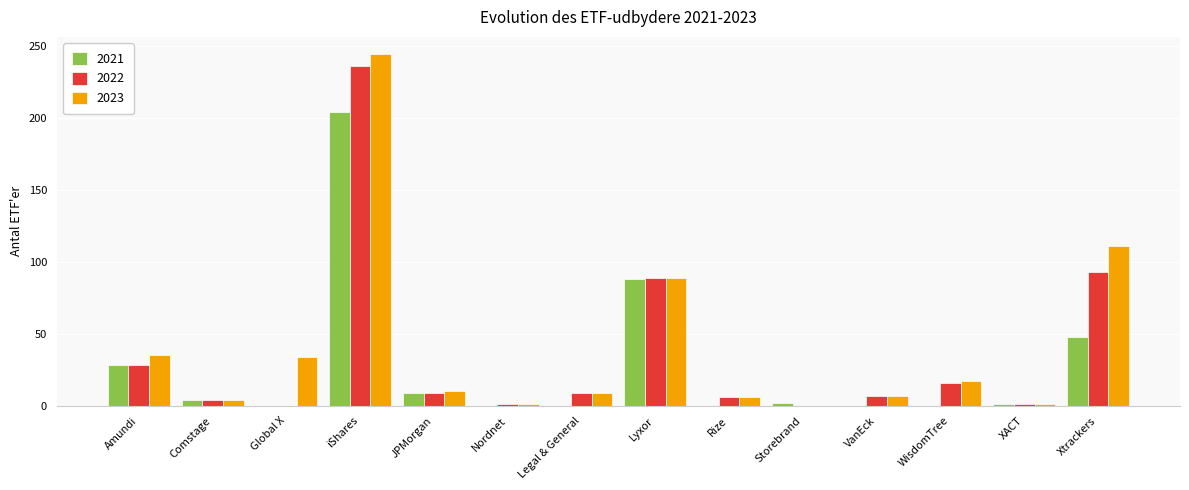

Is the value of 2021 at iShares greater than the value of 2022 at Rize?

Yes